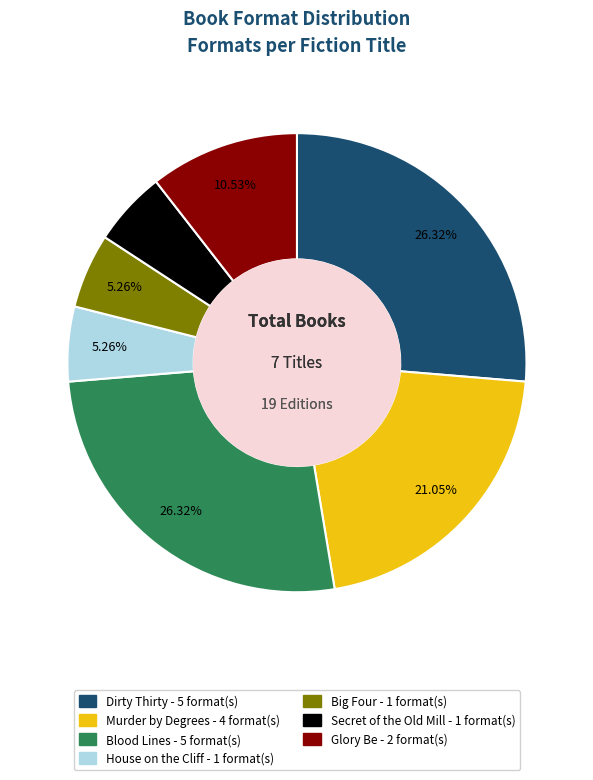

Between Secret of the Old Mill and Blood Lines, which is larger?

Blood Lines